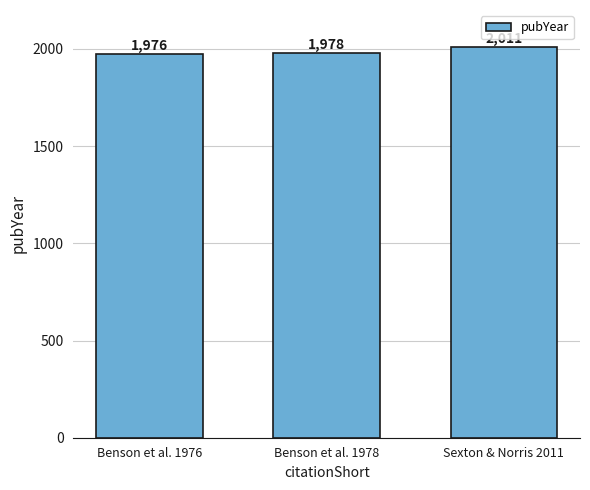

Is it true that the value at Benson et al. 1976 is 1976?

True